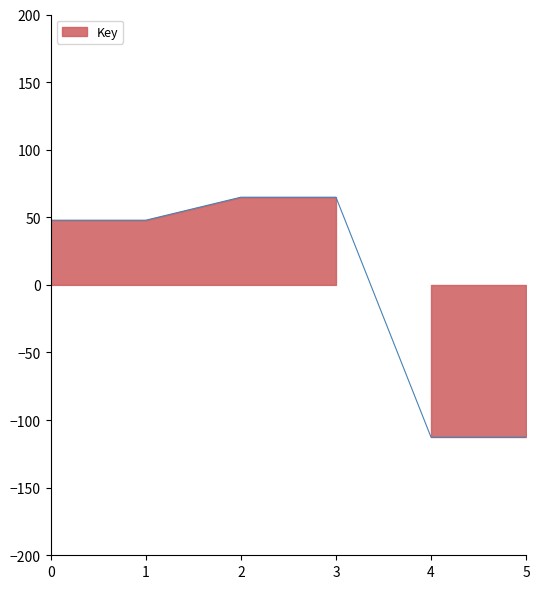

What is the difference between the maximum and minimum values?

177.6